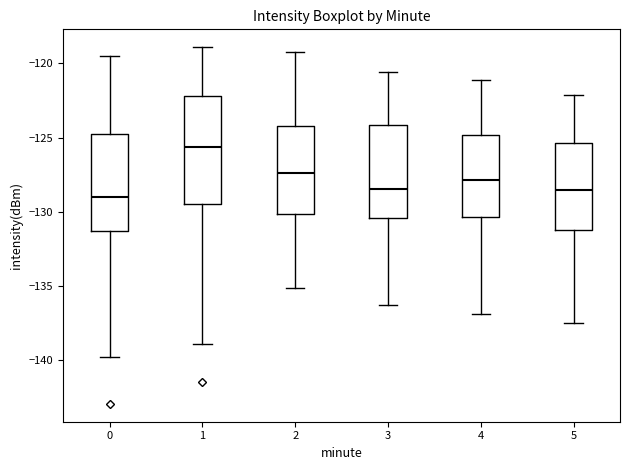

Where does the upper whisker of the box at x = 5 end on the y-axis? The values are not printed on the chart, so give them approximately, as read against the axis.

-122.0